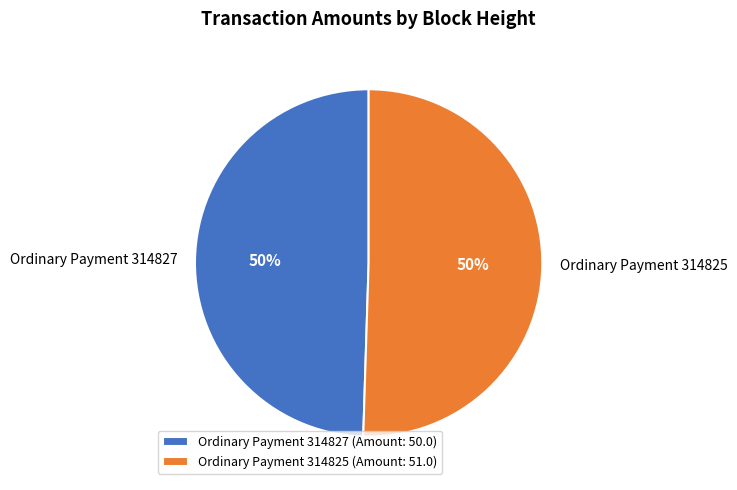

Is the sum of Ordinary Payment 314827 and Ordinary Payment 314825 greater than half?

Yes